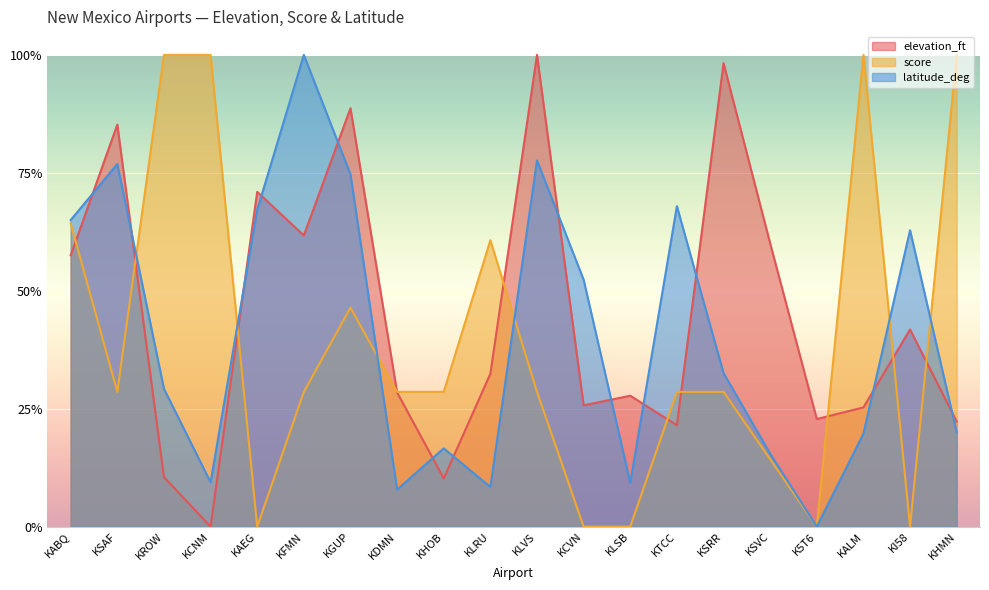

What is the total value across all series at KABQ?

1.9